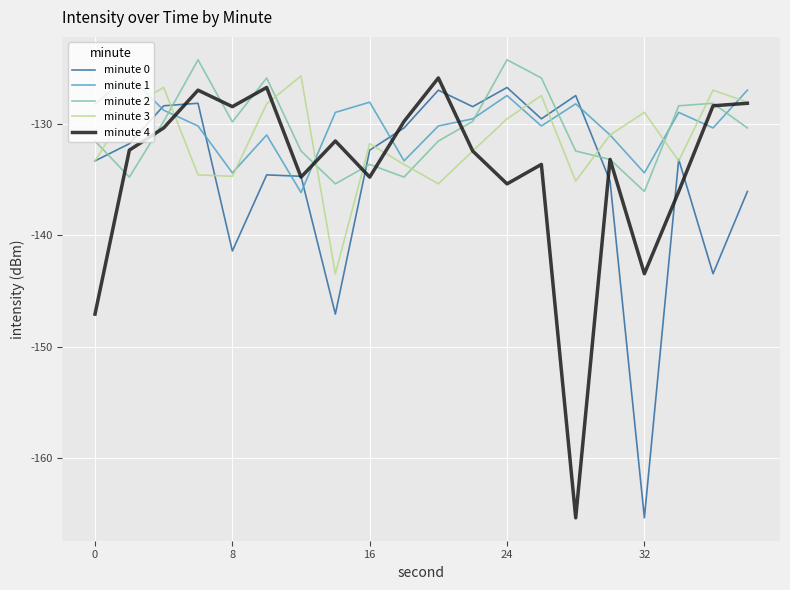

What is the maximum value for minute 2?

-124.3